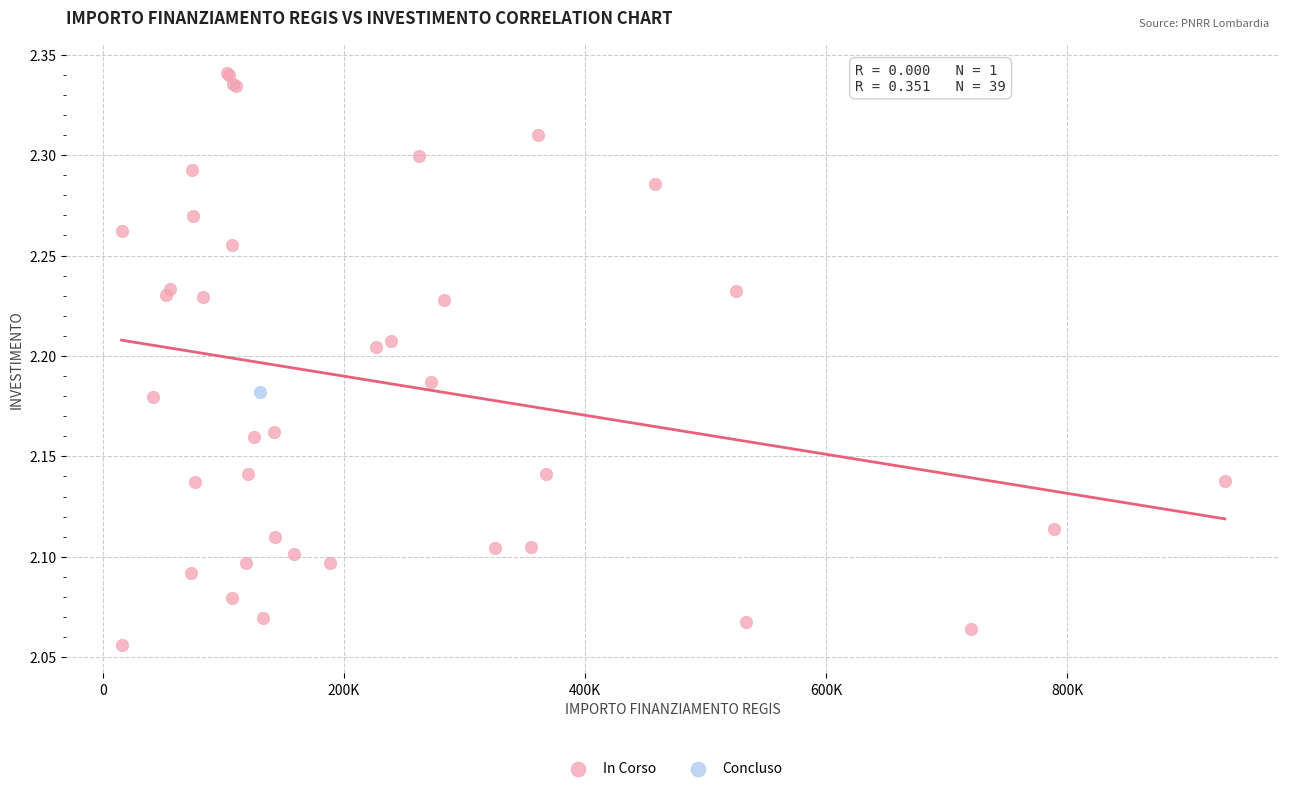

What are all the series names shown in the legend?

In Corso, Concluso